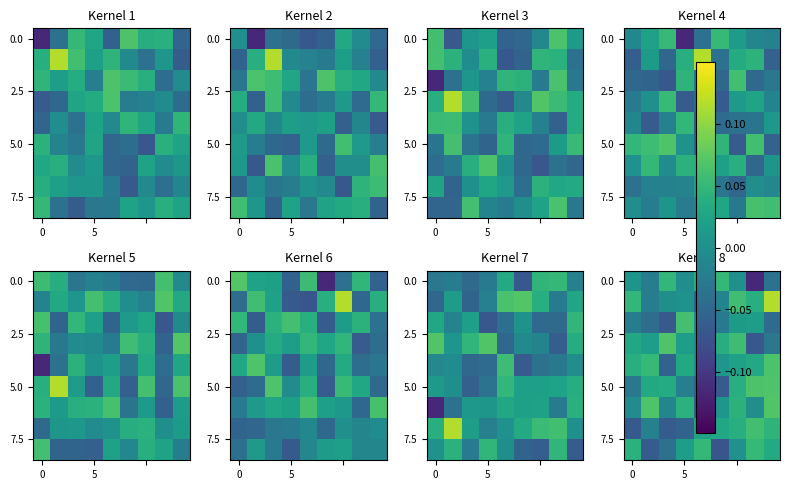

How many values in 0.0 are above zero?

5